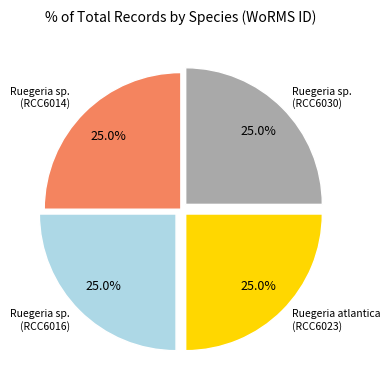

Does any single category account for the majority?

No